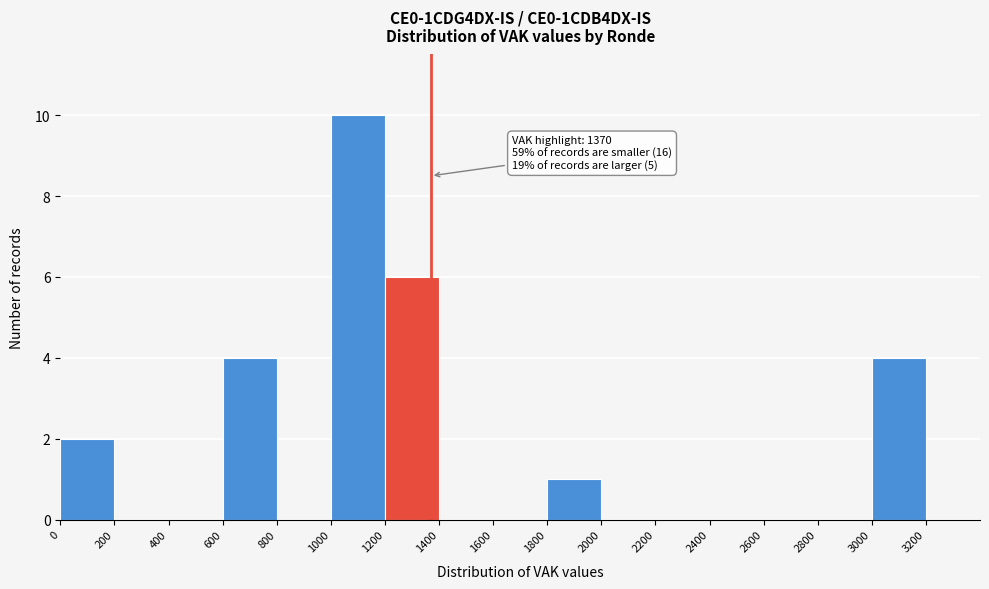

Which range on the x-axis has the tallest bar?

1000 to 1200